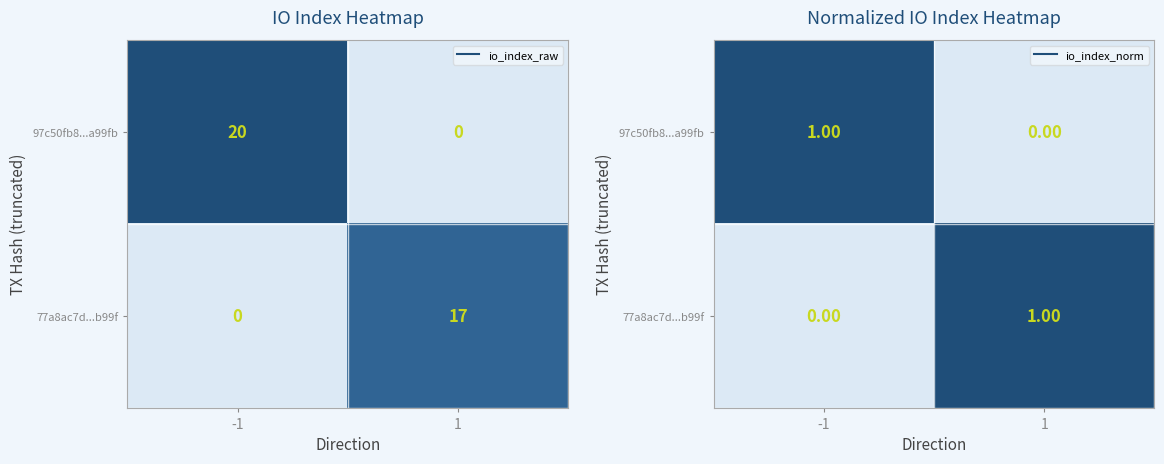

How many values in 77a8ac7d...b99f are above zero?

1